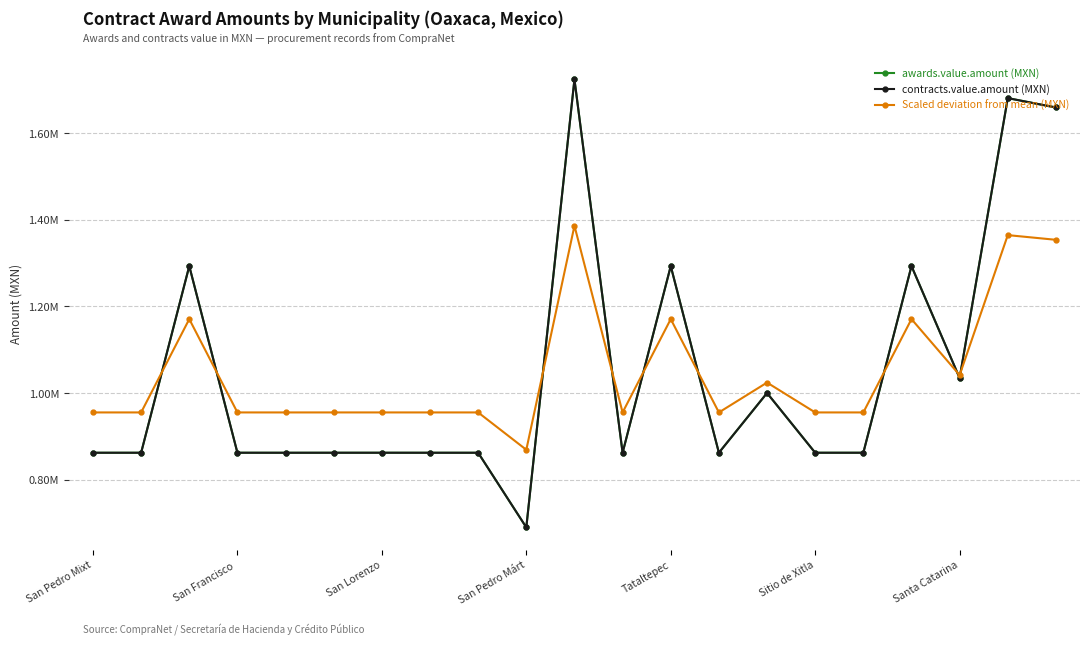

At which category is the sum across all series the highest?

10